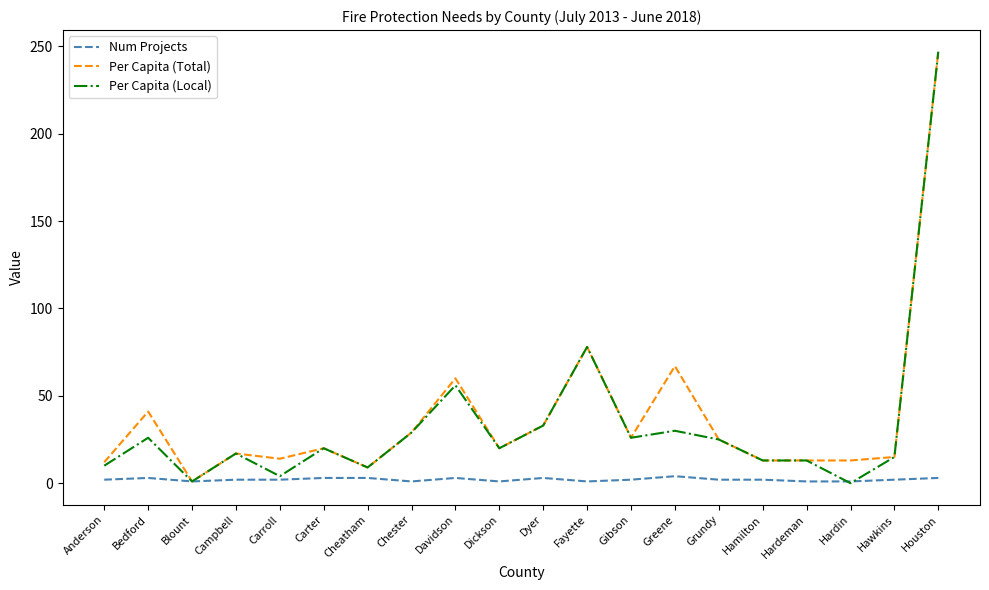

Which category has the highest value across all series?

Houston